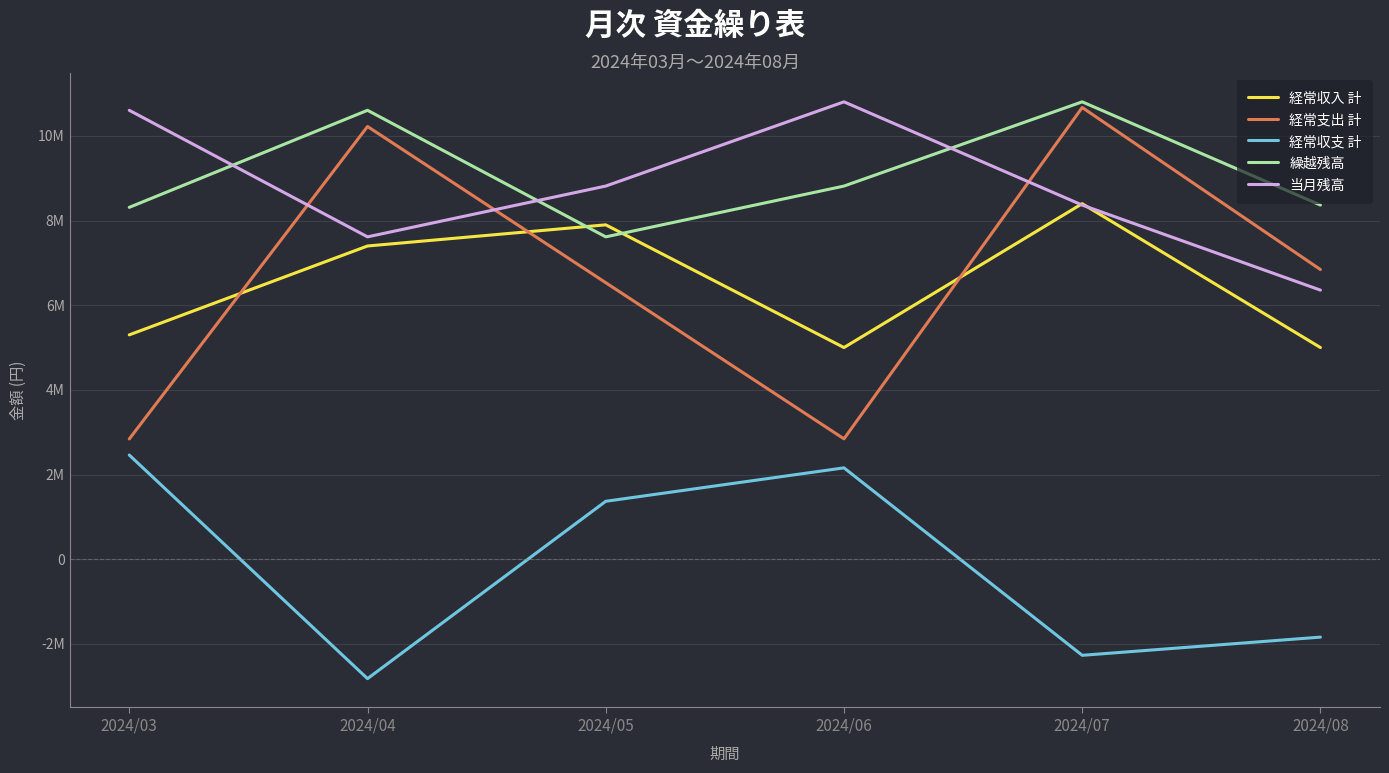

Reading right to left, extract all data points from this chart.

経常収入 計: 5000000	8400000	5000000	7900000	7400000	5300000
経常支出 計: 6843000	10673000	2843000	6533000	10224000	2840000
経常収支 計: -1843000	-2273000	2157000	1367000	-2824000	2460000
繰越残高: 8367004	10806670	8816336	7616002	10606668	8313334
当月残高: 6357338	8367004	10806670	8816336	7616002	10606668